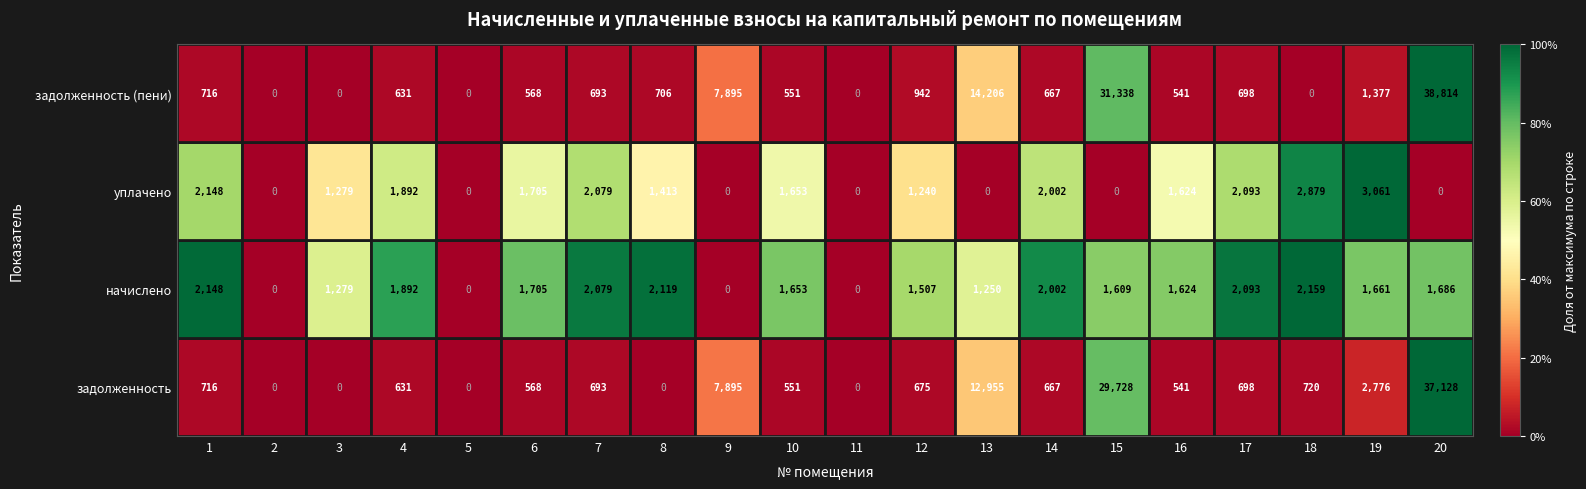

What is the maximum value shown in the chart?

38814